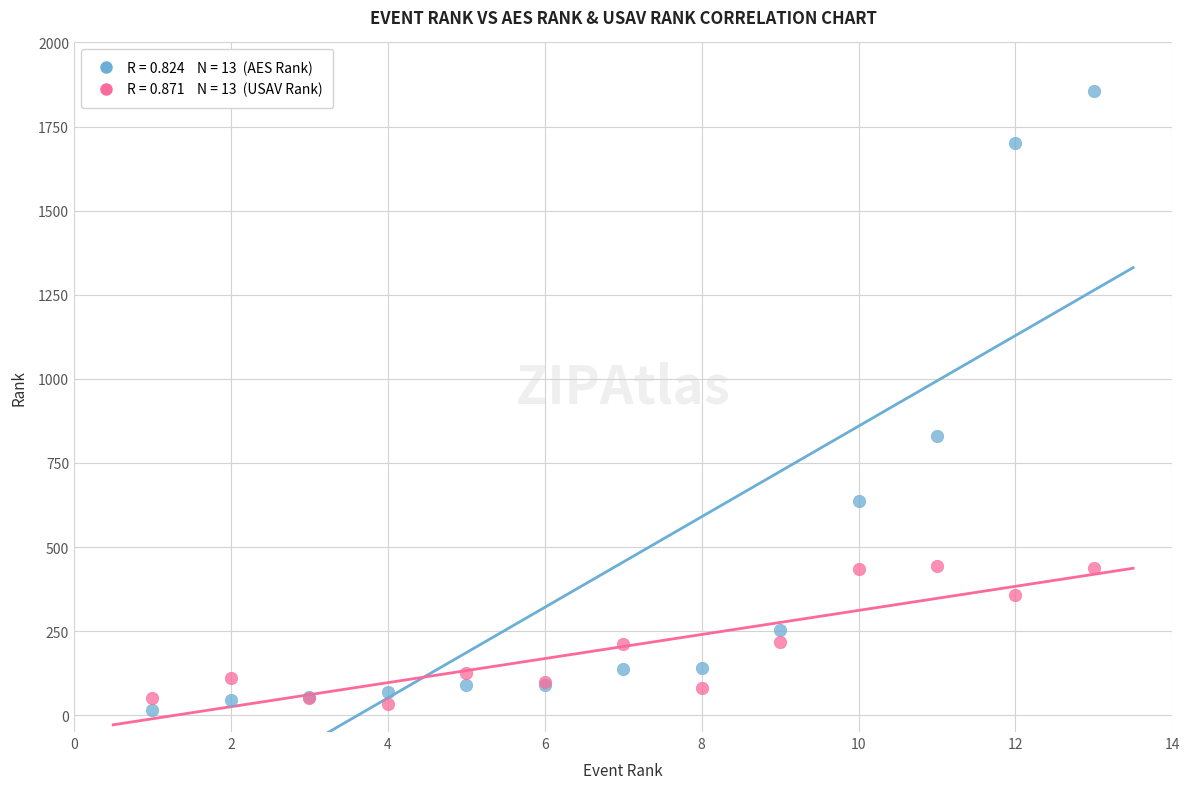

Across all series, what Y value is closest to 935?

831